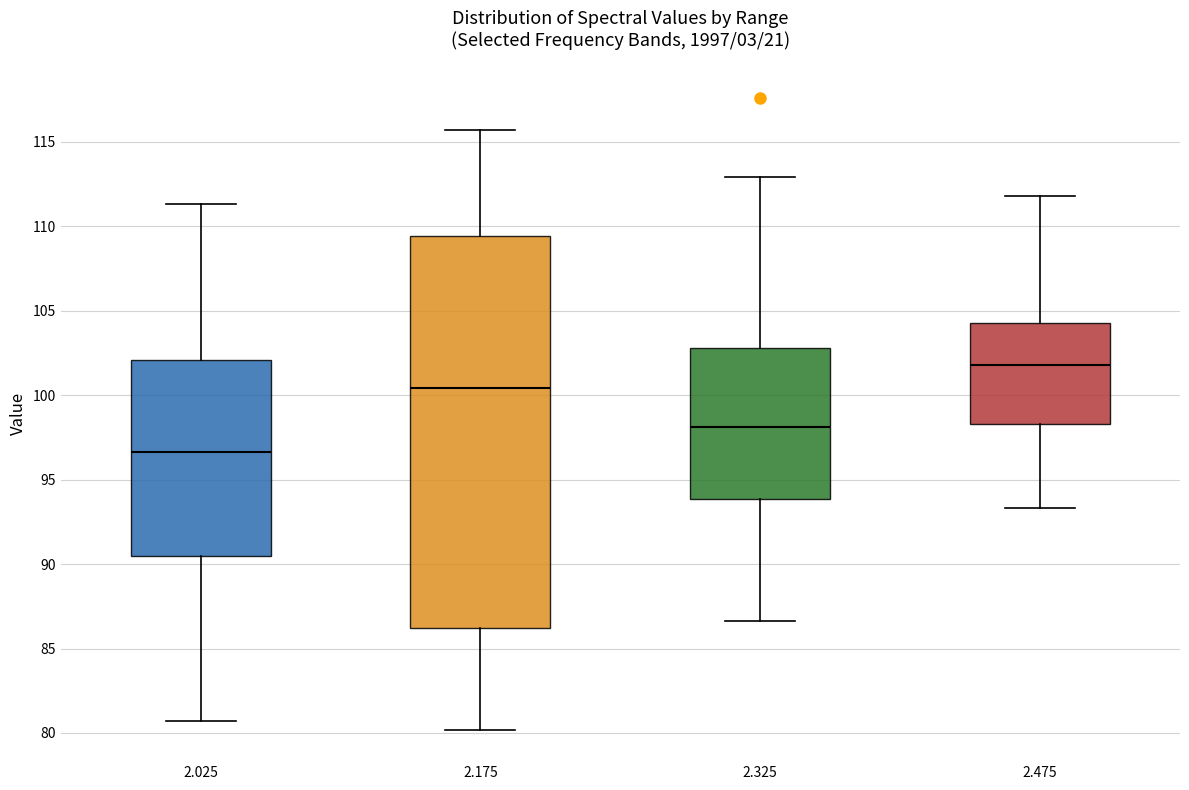

Where does the lower whisker of the box at x = 2.475 end on the y-axis? The values are not printed on the chart, so give them approximately, as read against the axis.

93.5